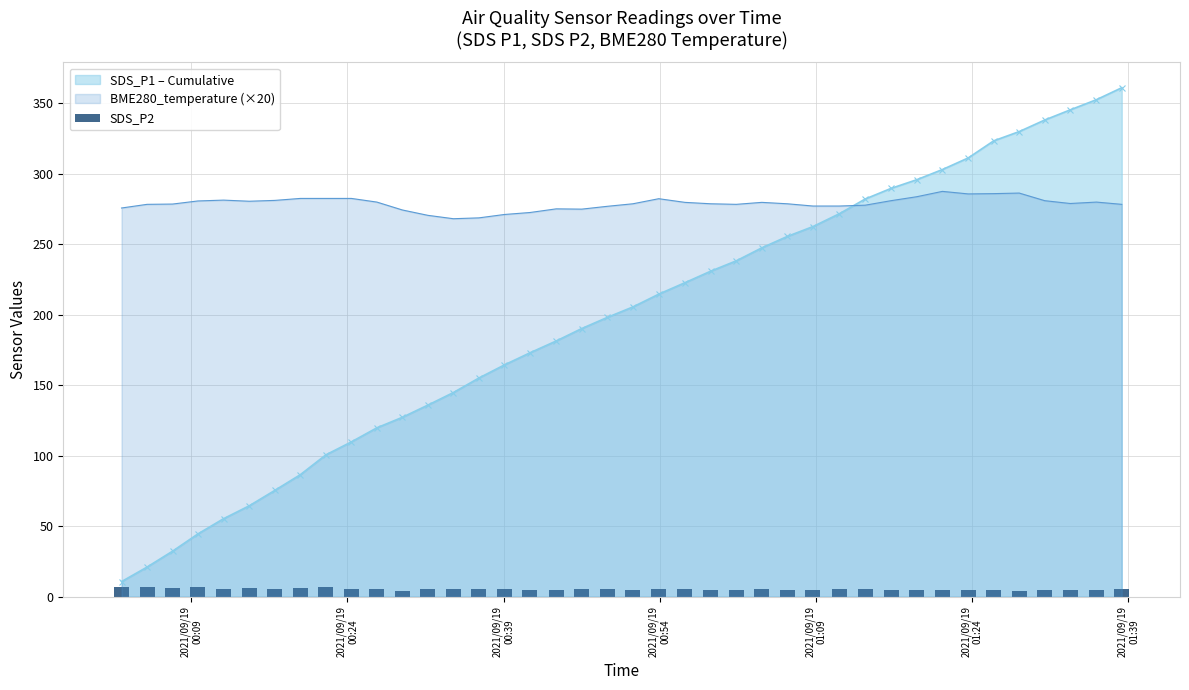

True or false: BME280_temperature (×20) and SDS_P1 – Cumulative cross at least once.

True